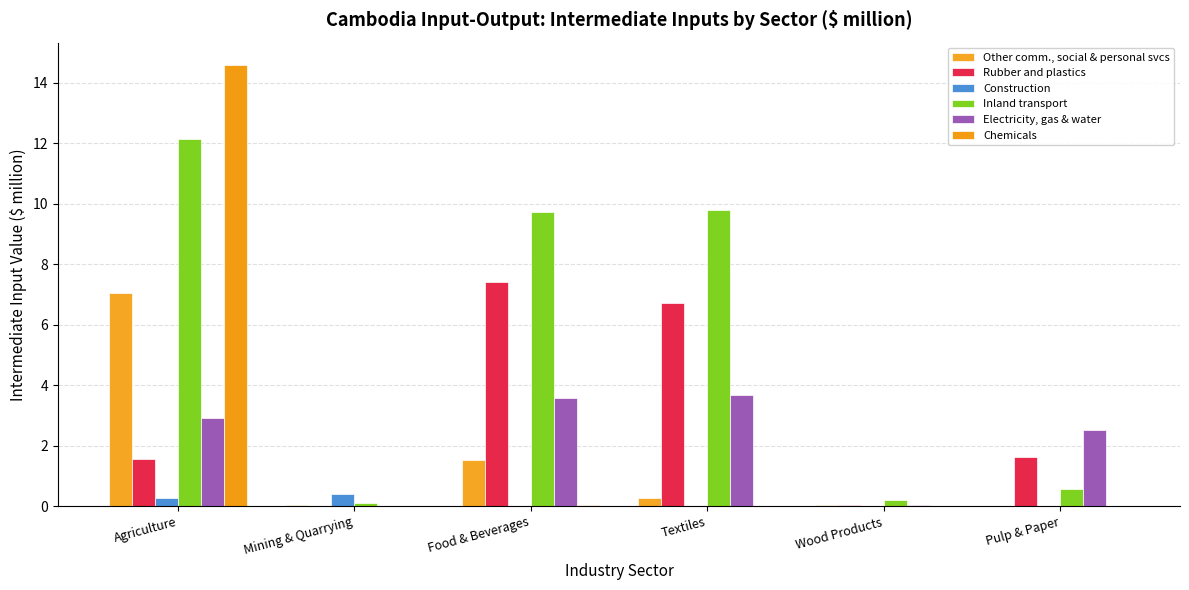

Reading right to left, what are all the values shown in this chart?

Other comm., social & personal svcs: 0.0	0.1	0.3	1.5	0.0	7.1
Rubber and plastics: 1.6	0.1	6.7	7.4	0.0	1.5
Construction: 0.0	0.0	0.0	0.0	0.4	0.3
Inland transport: 0.6	0.2	9.8	9.7	0.1	12.1
Electricity, gas & water: 2.5	0.0	3.7	3.6	0.0	2.9
Chemicals: 0.0	0.0	0.0	0.0	0.0	14.6